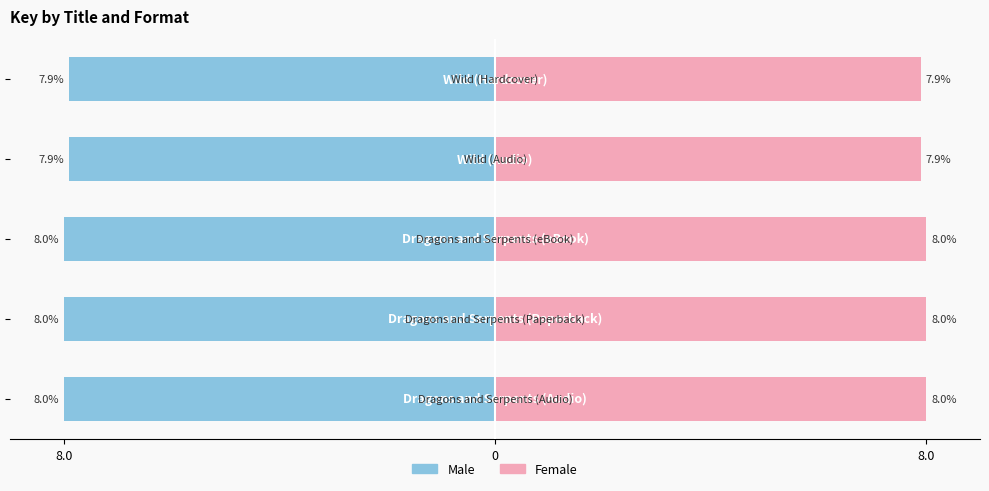

Rank the series at 0 from highest to lowest value.

Female, Male